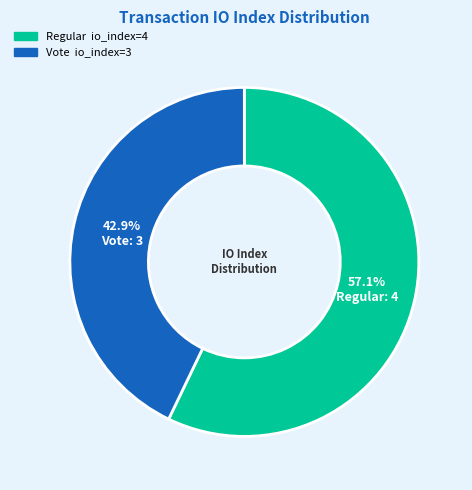

How many segments does this pie chart have?

2